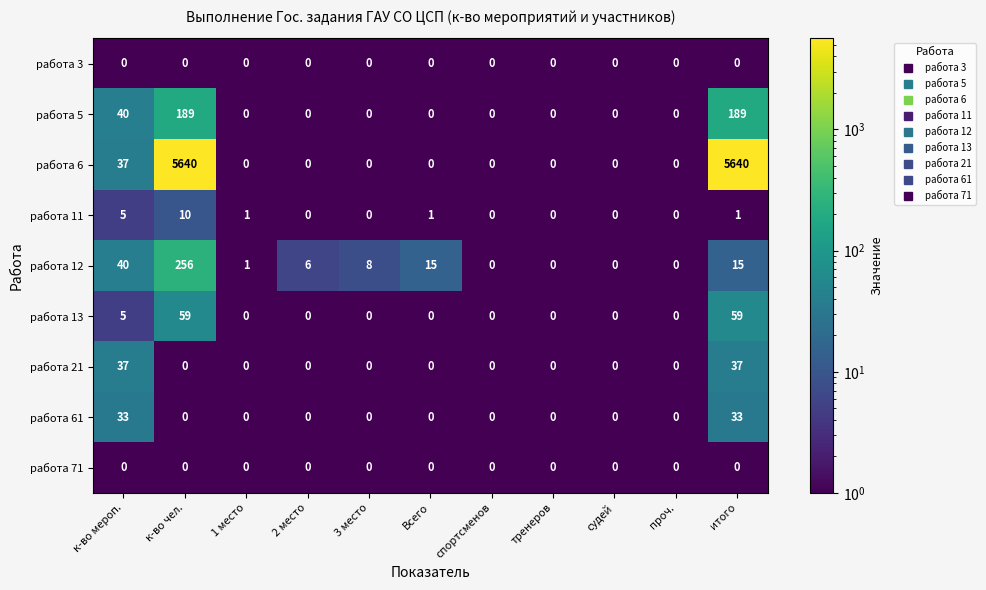

What is the sum of the работа 12 values at к-во чел. and тренеров?

256